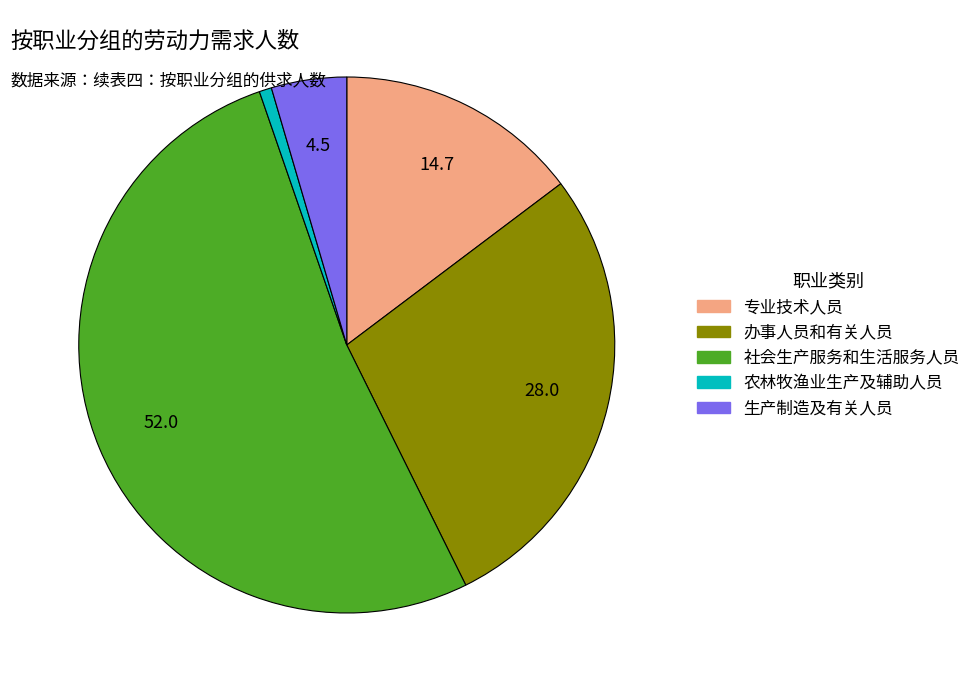

Approximately how many times larger is the value at 社会生产服务和生活服务人员 compared to 生产制造及有关人员?

11.5